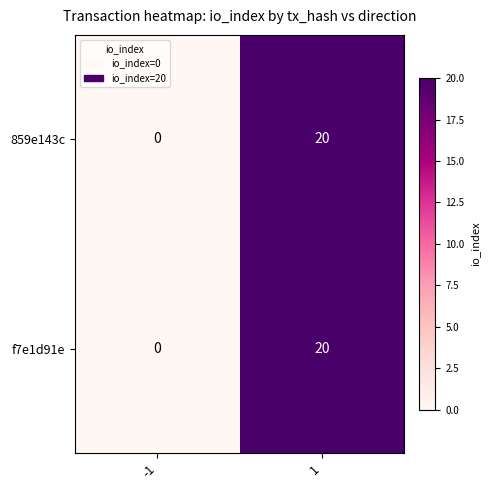

Read the 859e143c value at 1, to the nearest 10.

20